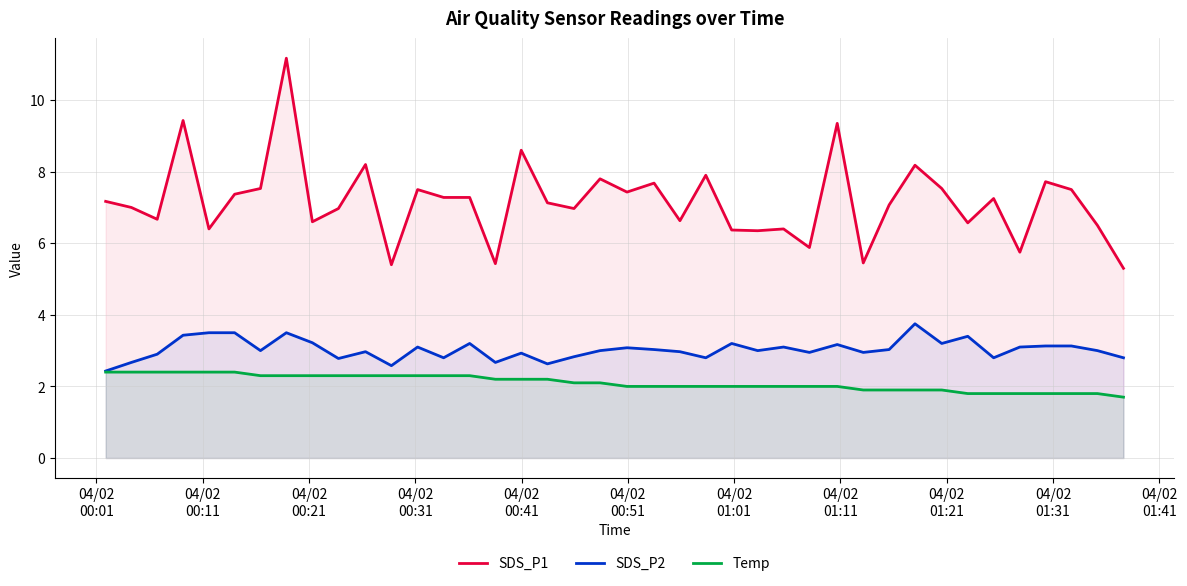

What is the lowest value of the Temp series?

1.7